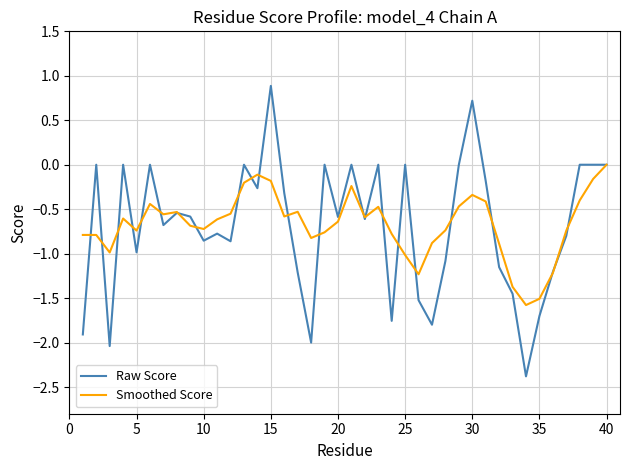

Which series has the widest spread of values?

Raw Score